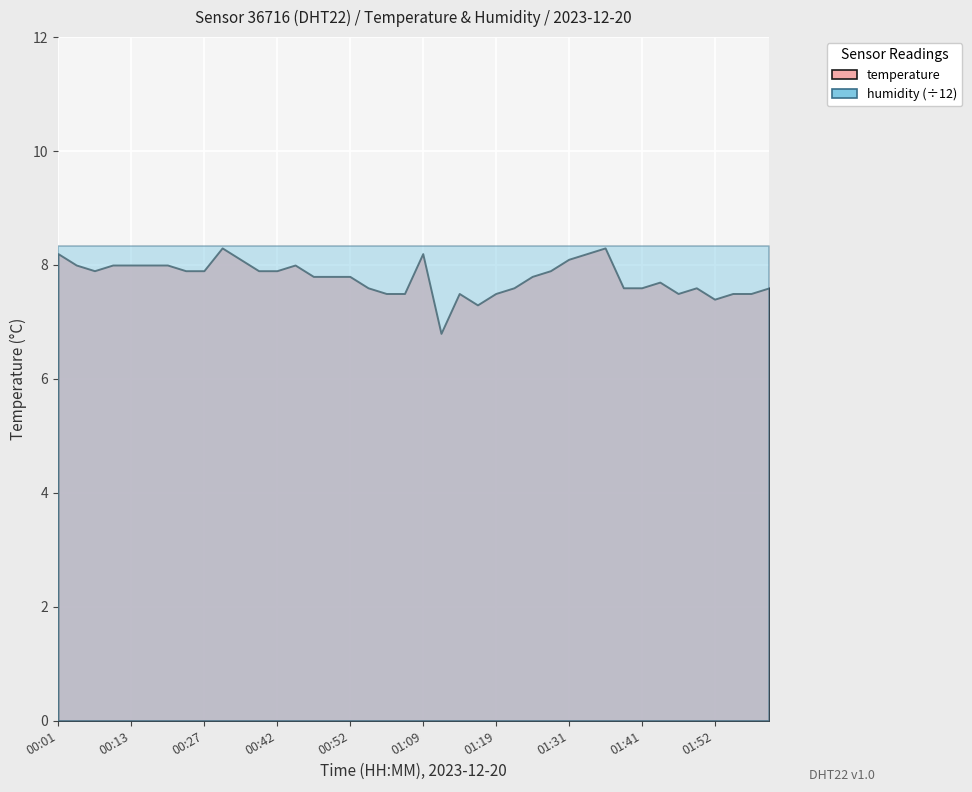

True or false: temperature has more than 2 points higher than both neighbors.

True